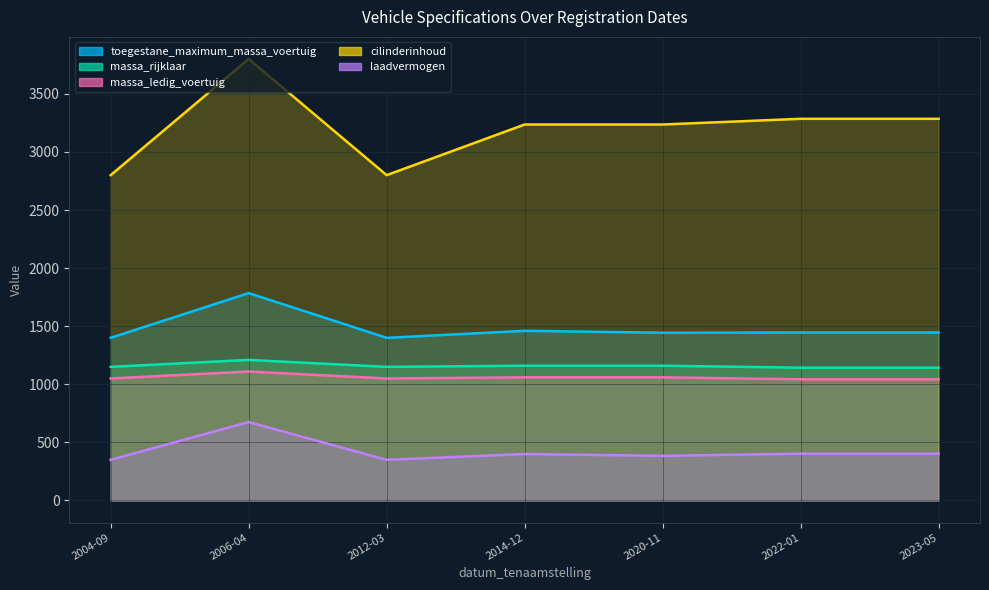

Which series has the largest total across all categories?

cilinderinhoud